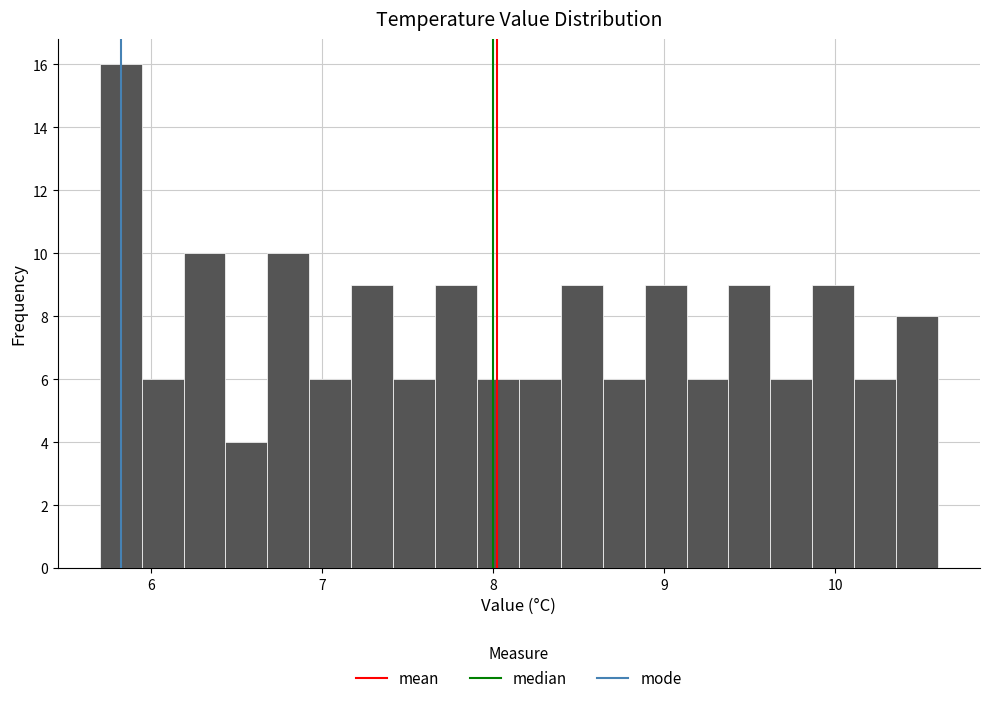

Around what value on the x-axis is the tallest bar? Give the approximate position of its centre, as read against the axis.

5.8